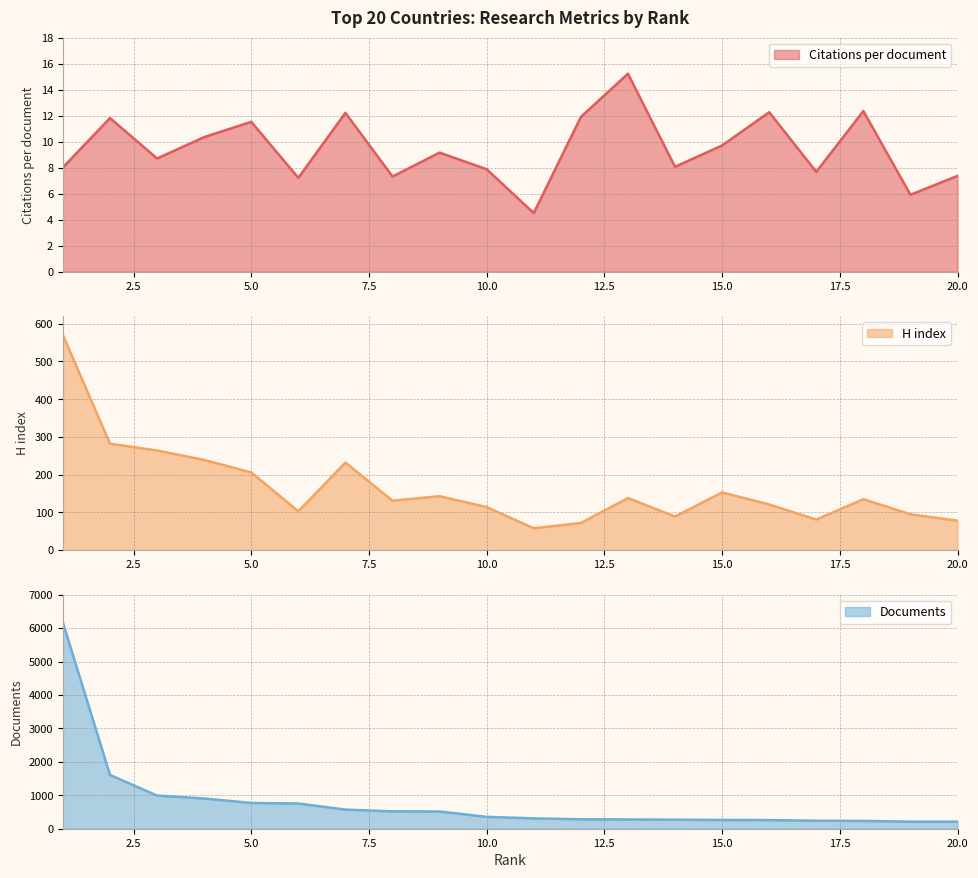

At which label does Citations per document reach its minimum?

11